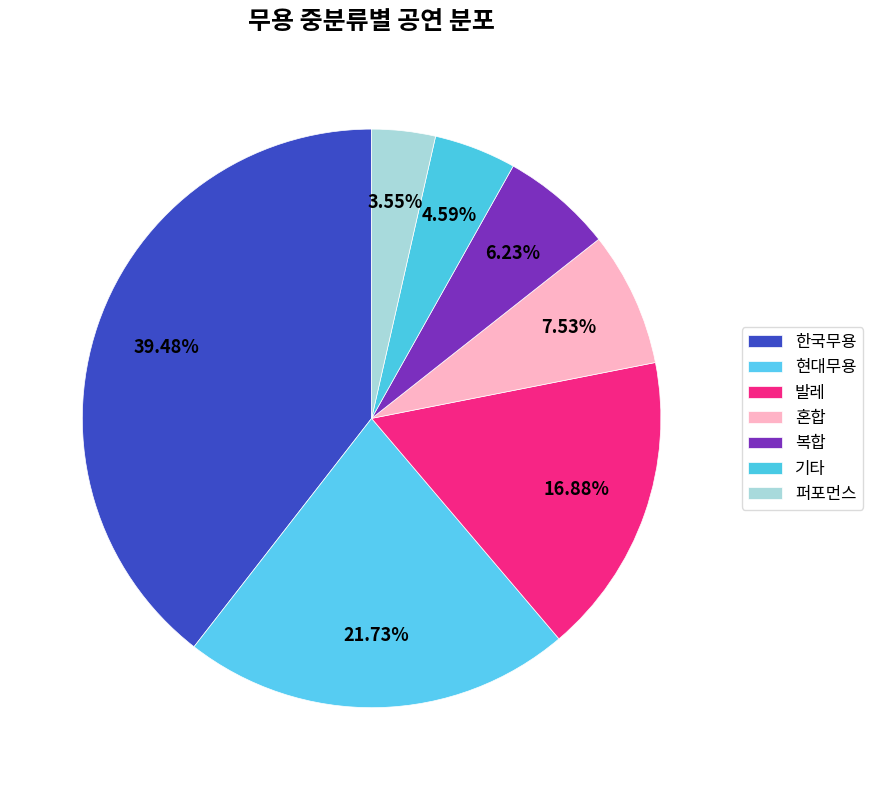

Does 현대무용 account for over 50% of the chart?

No